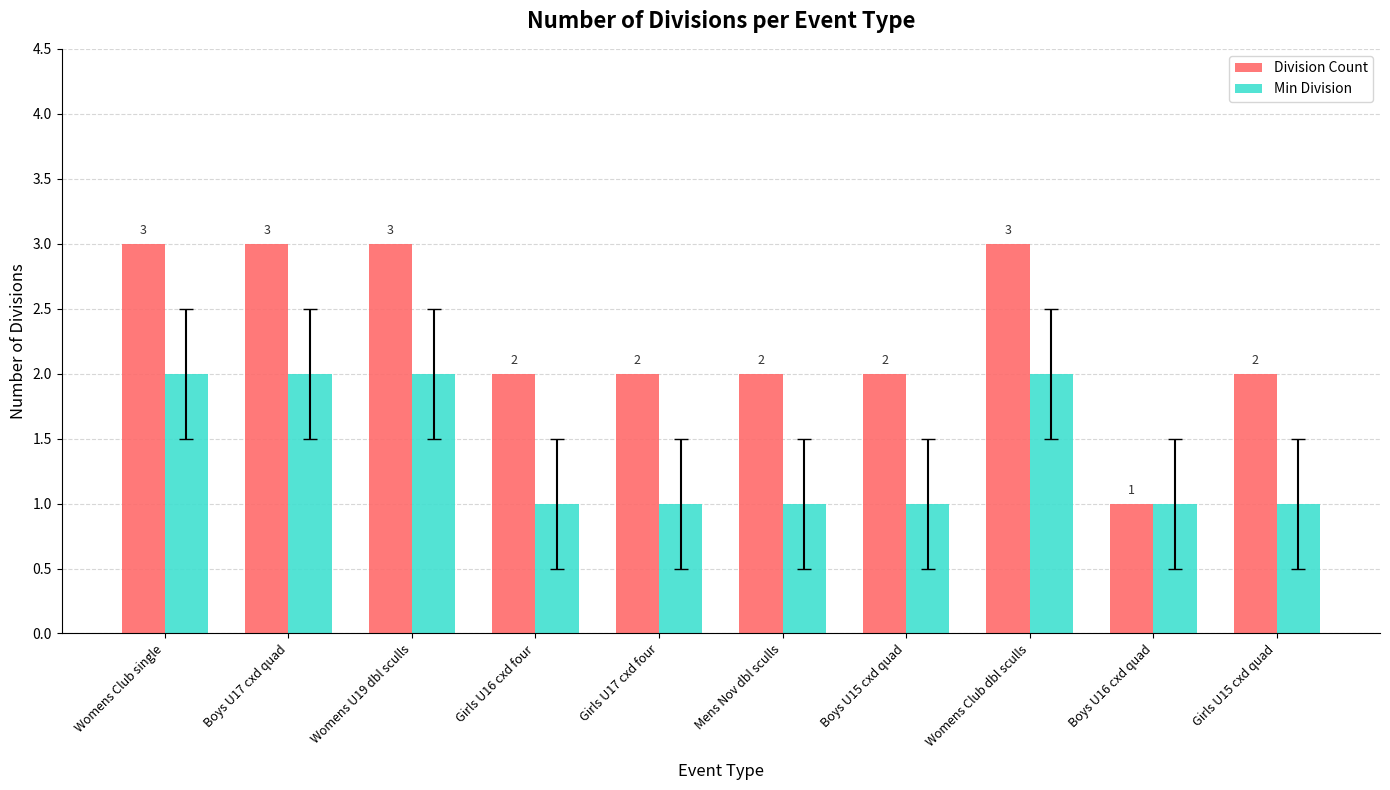

What is the total value across all series at Girls U15 cxd quad?

3